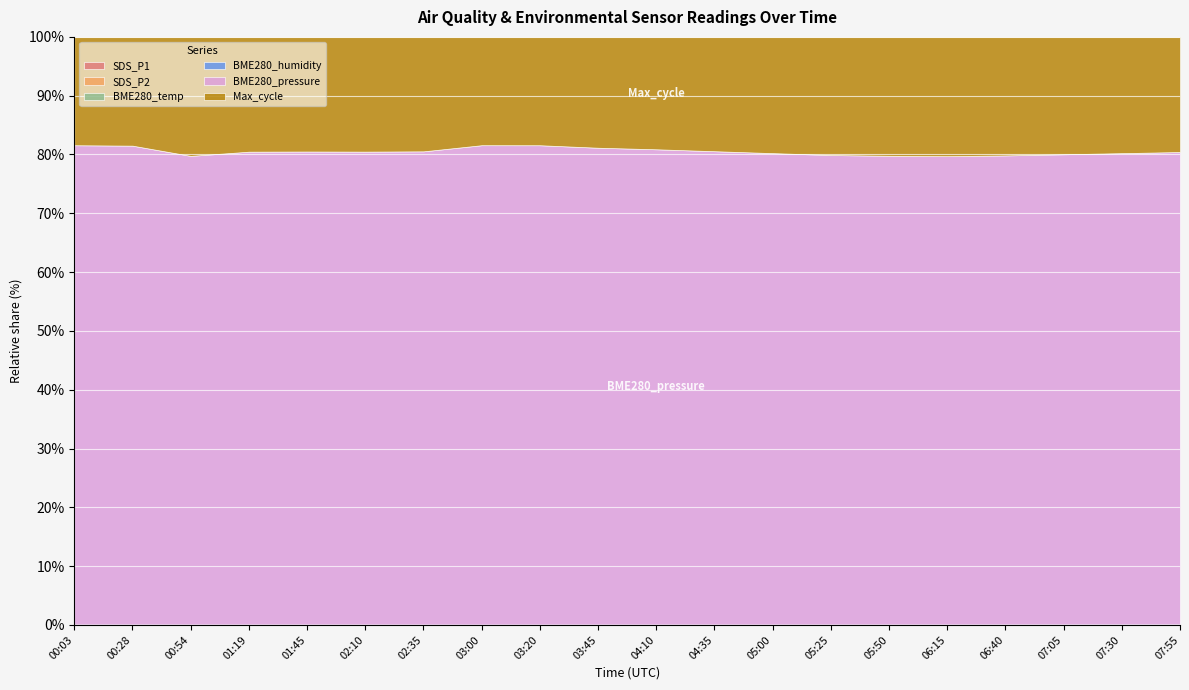

How many lines are shown in the chart?

6